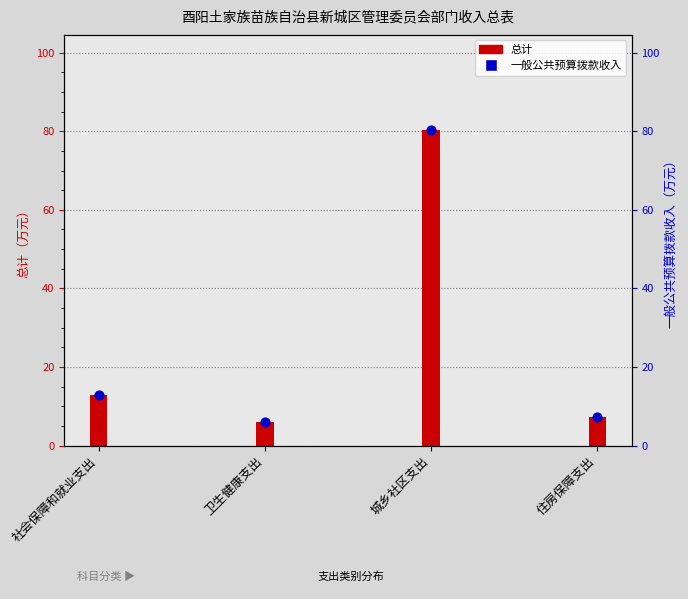

What are all the series names shown in the legend?

总计, 一般公共预算拨款收入